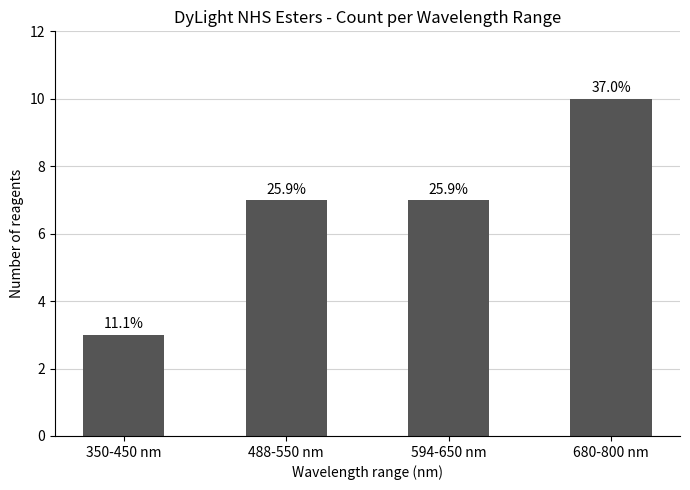

True or false: the data shows 12 at 488-550 nm.

False